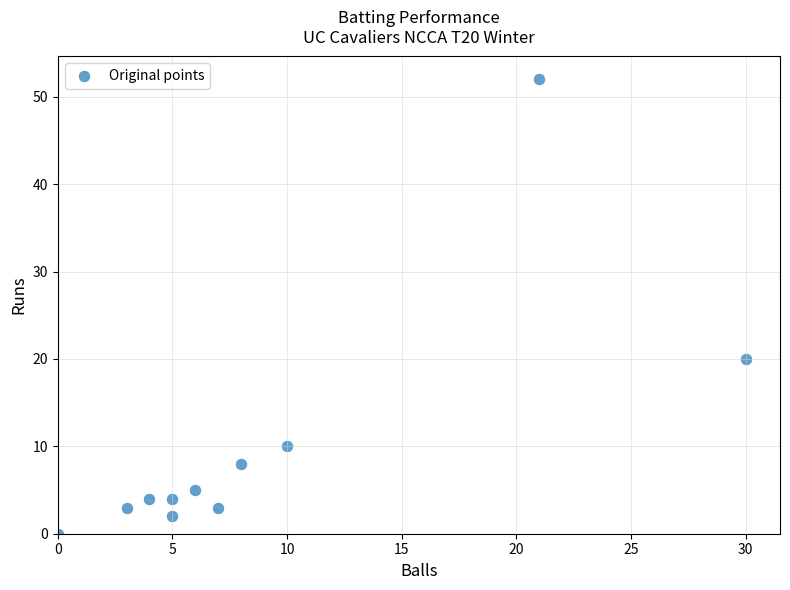

What Y value in the scatter plot is closest to 26?

20